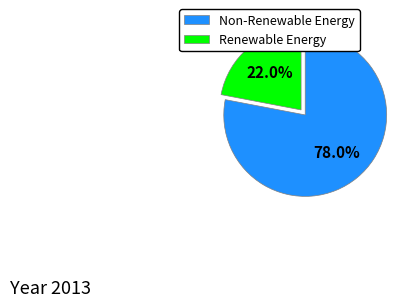

What is the ratio of the value at Non-Renewable Energy to the value at Renewable Energy?

3.5